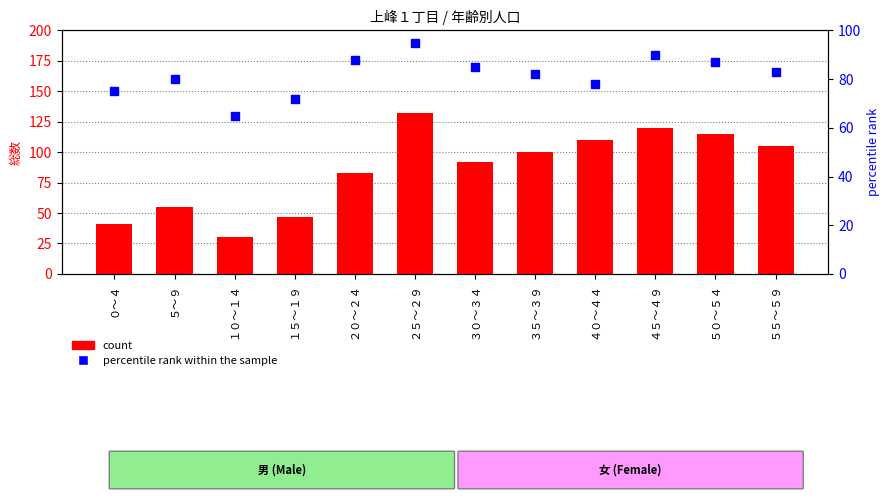

At which category is the sum across all series the highest?

２５～２９